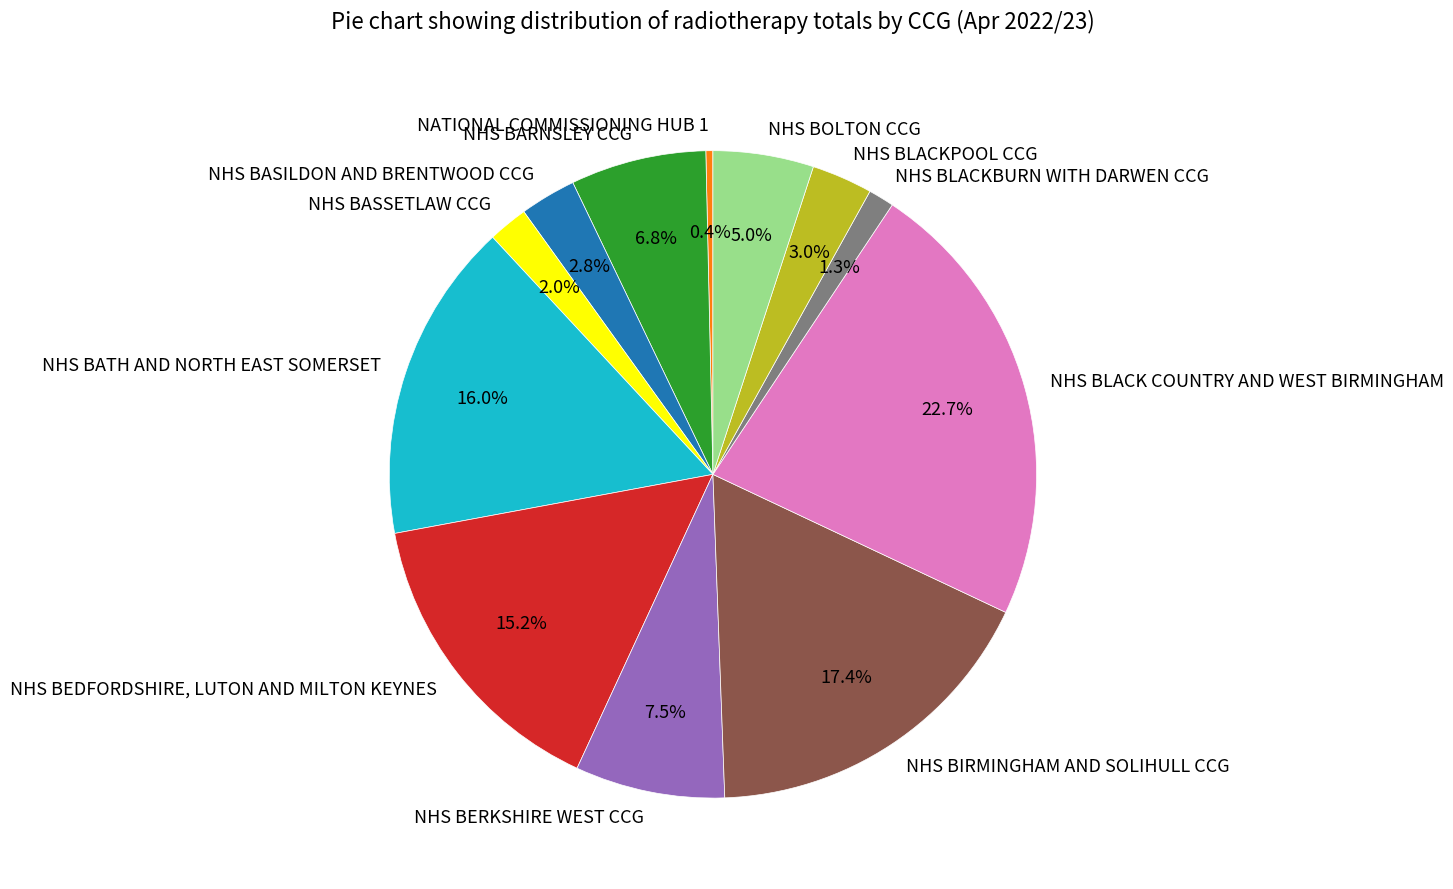

What is the smallest slice in the pie chart?

NATIONAL COMMISSIONING HUB 1